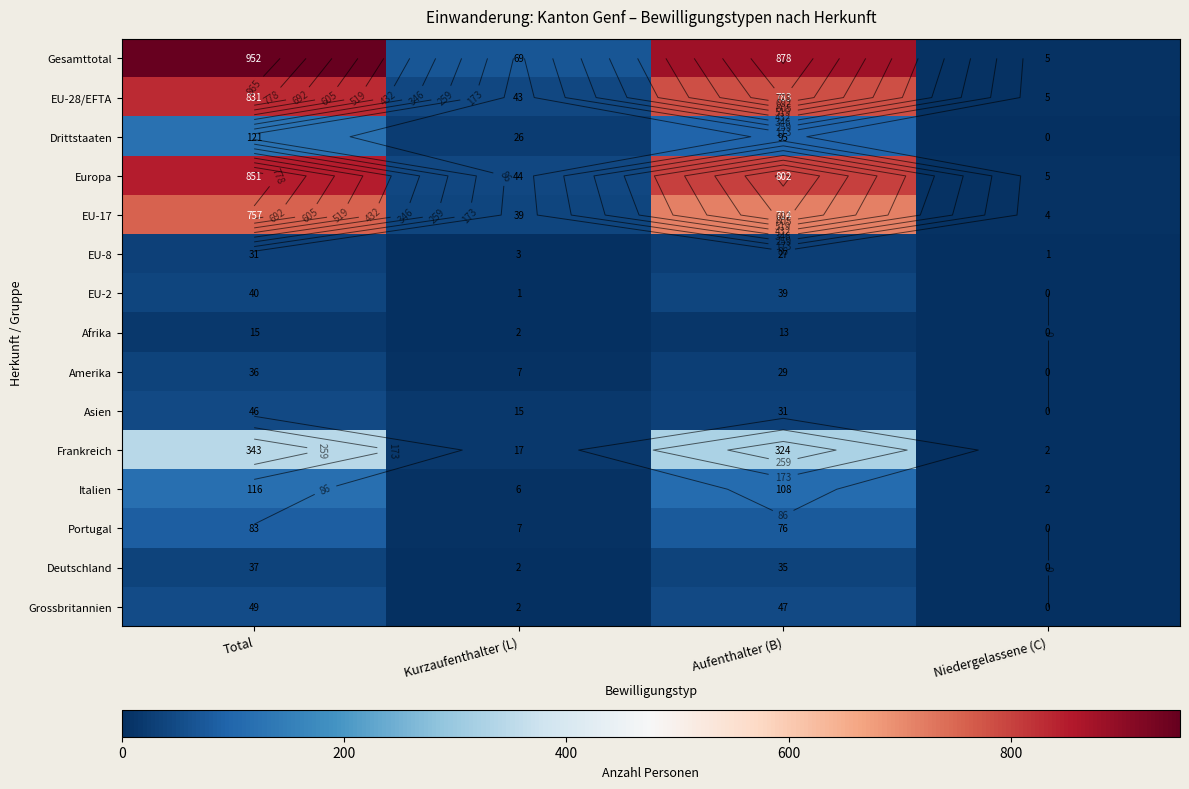

How many values in the Europa series exceed 802?

1